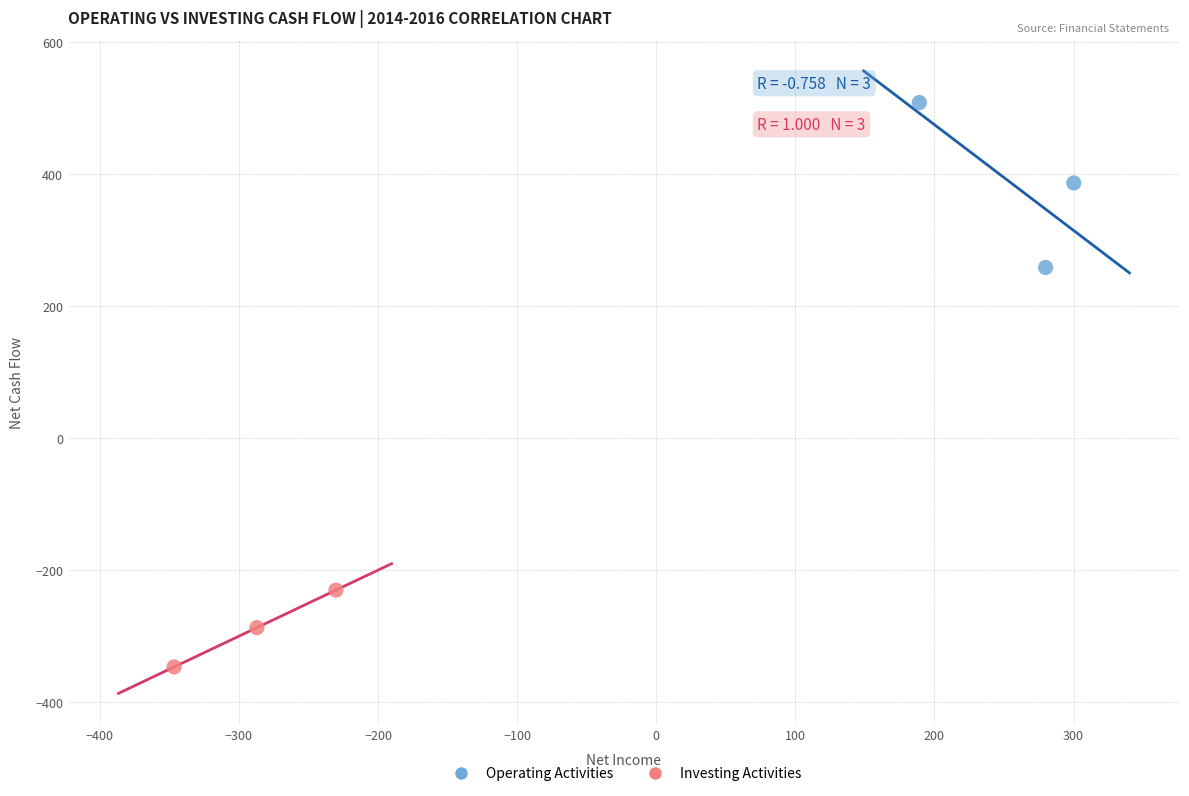

Which series has the widest spread of Y values?

Operating Activities